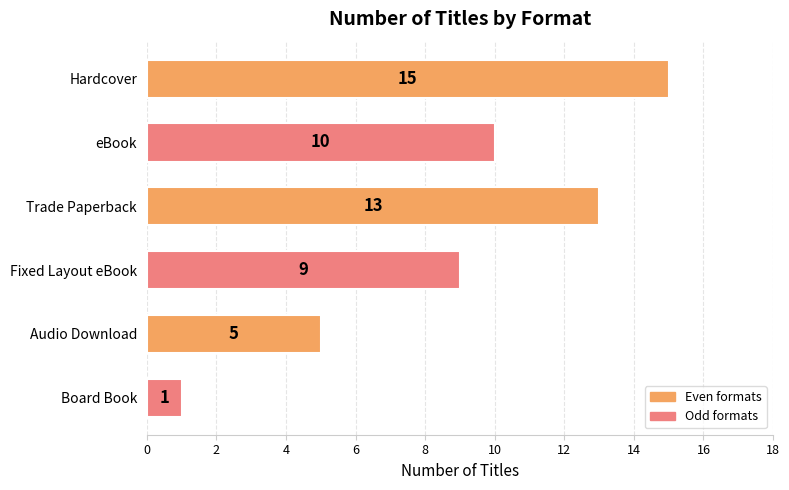

True or false: the data shows 6 at Hardcover.

False